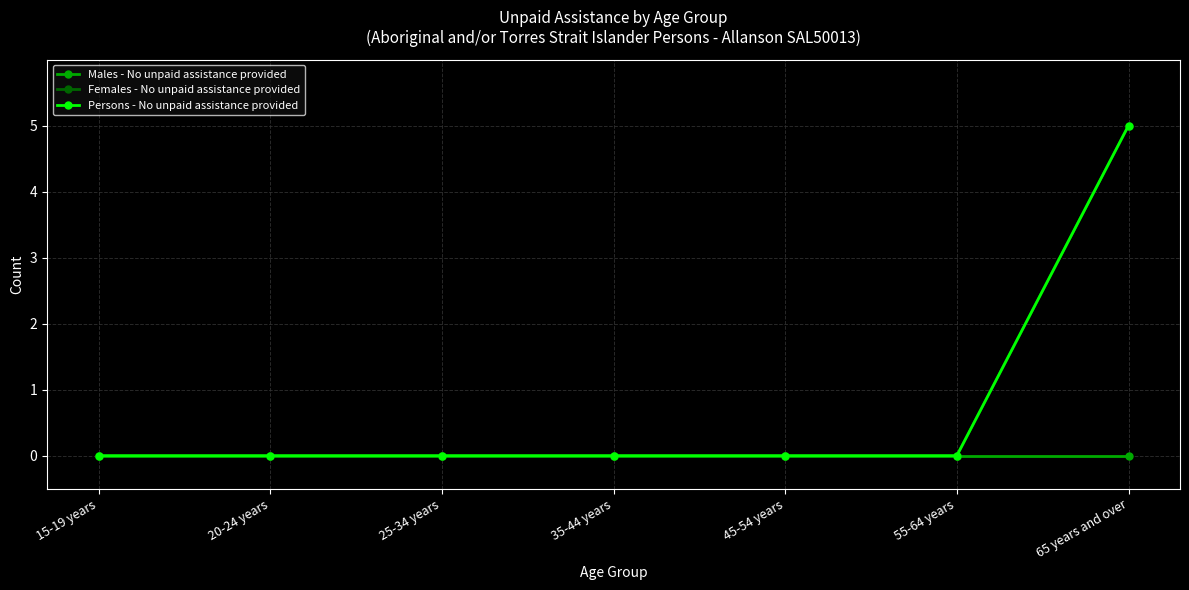

Which has a higher value, 20-24 years or 65 years and over?

20-24 years